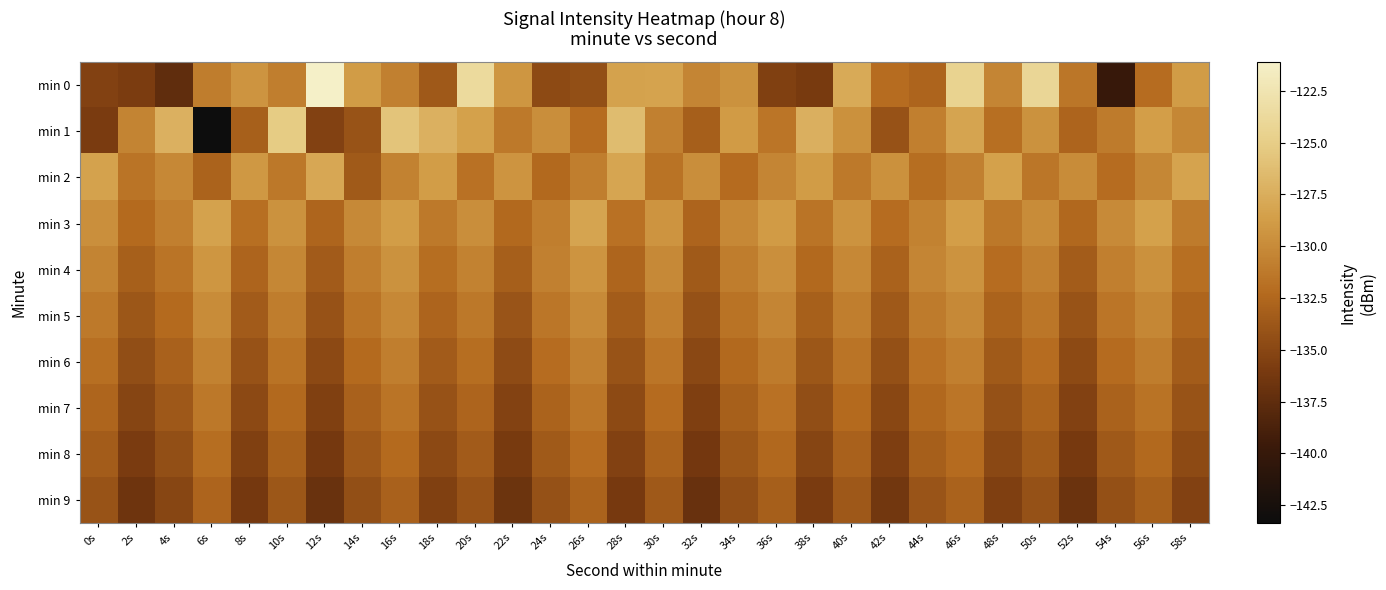

What is the minimum value shown in the chart?

-143.4